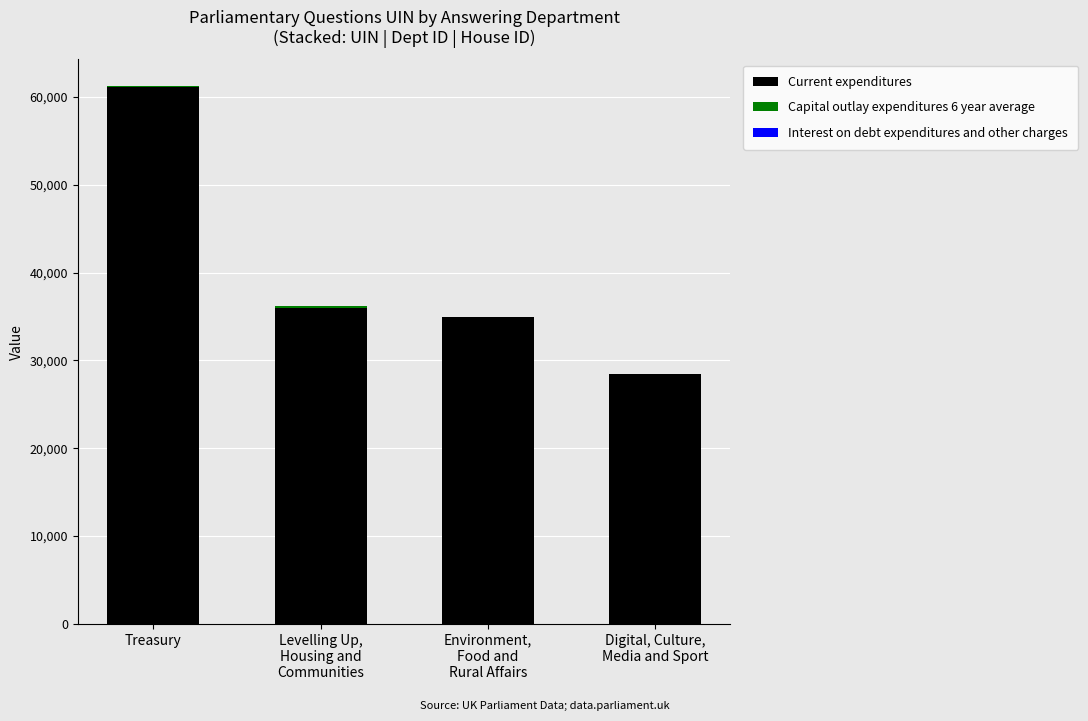

The value of Current expenditures at Levelling Up,
Housing and
Communities is 58143. True or false?

False